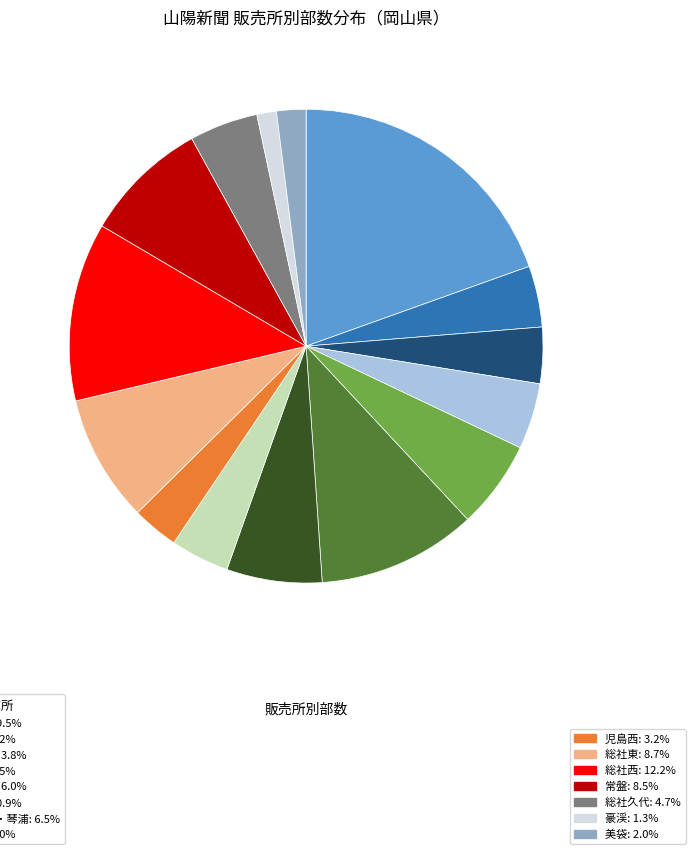

Does any single category account for the majority?

No